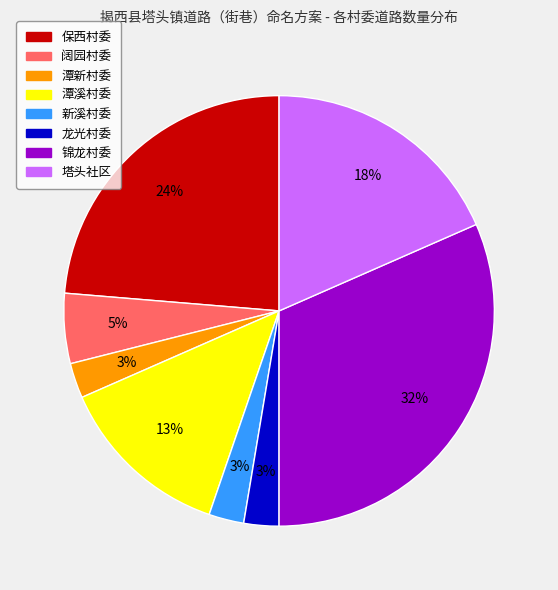

Between 潭溪村委 and 潭新村委, which is larger?

潭溪村委